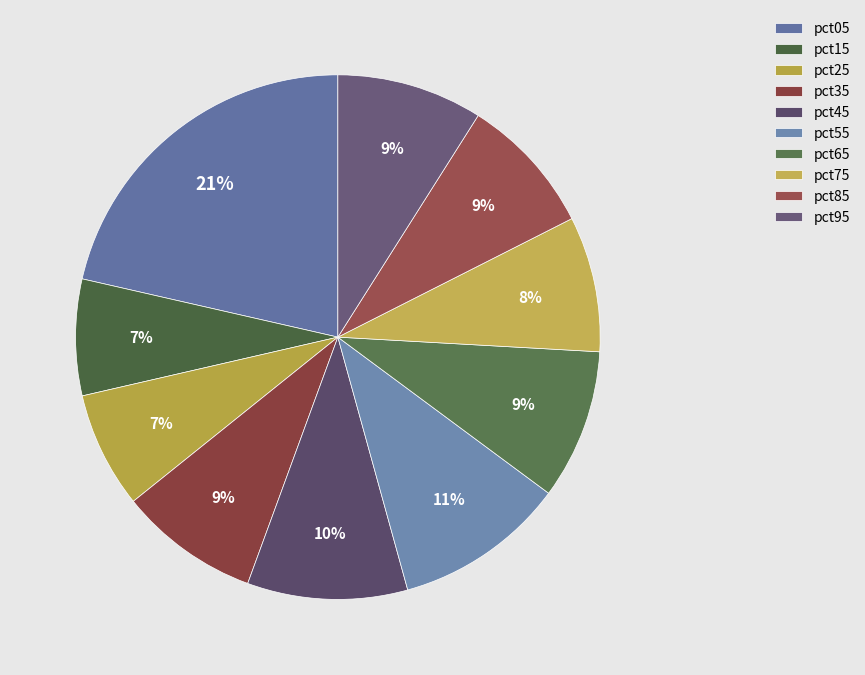

Rank the categories by value from highest to lowest.

pct05, pct55, pct45, pct65, pct95, pct35, pct85, pct75, pct25, pct15